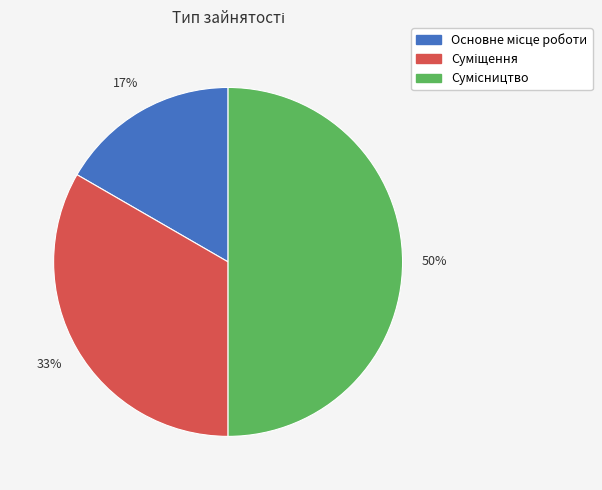

To the nearest percent, what is the difference between the largest and smallest slice percentages?

33%